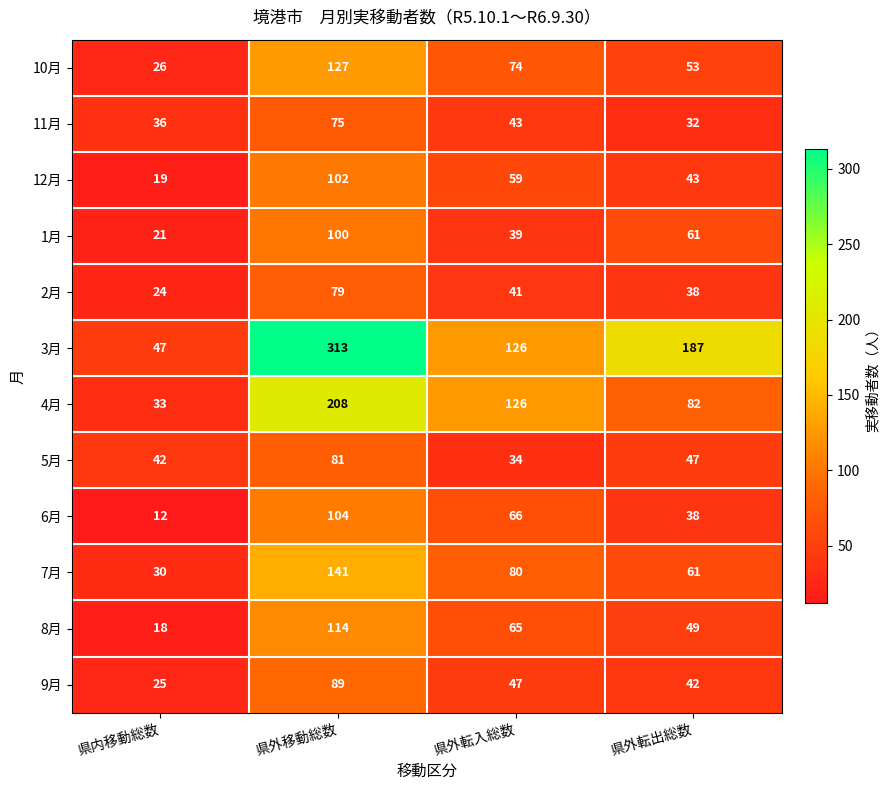

Which series has the widest spread of values?

3月